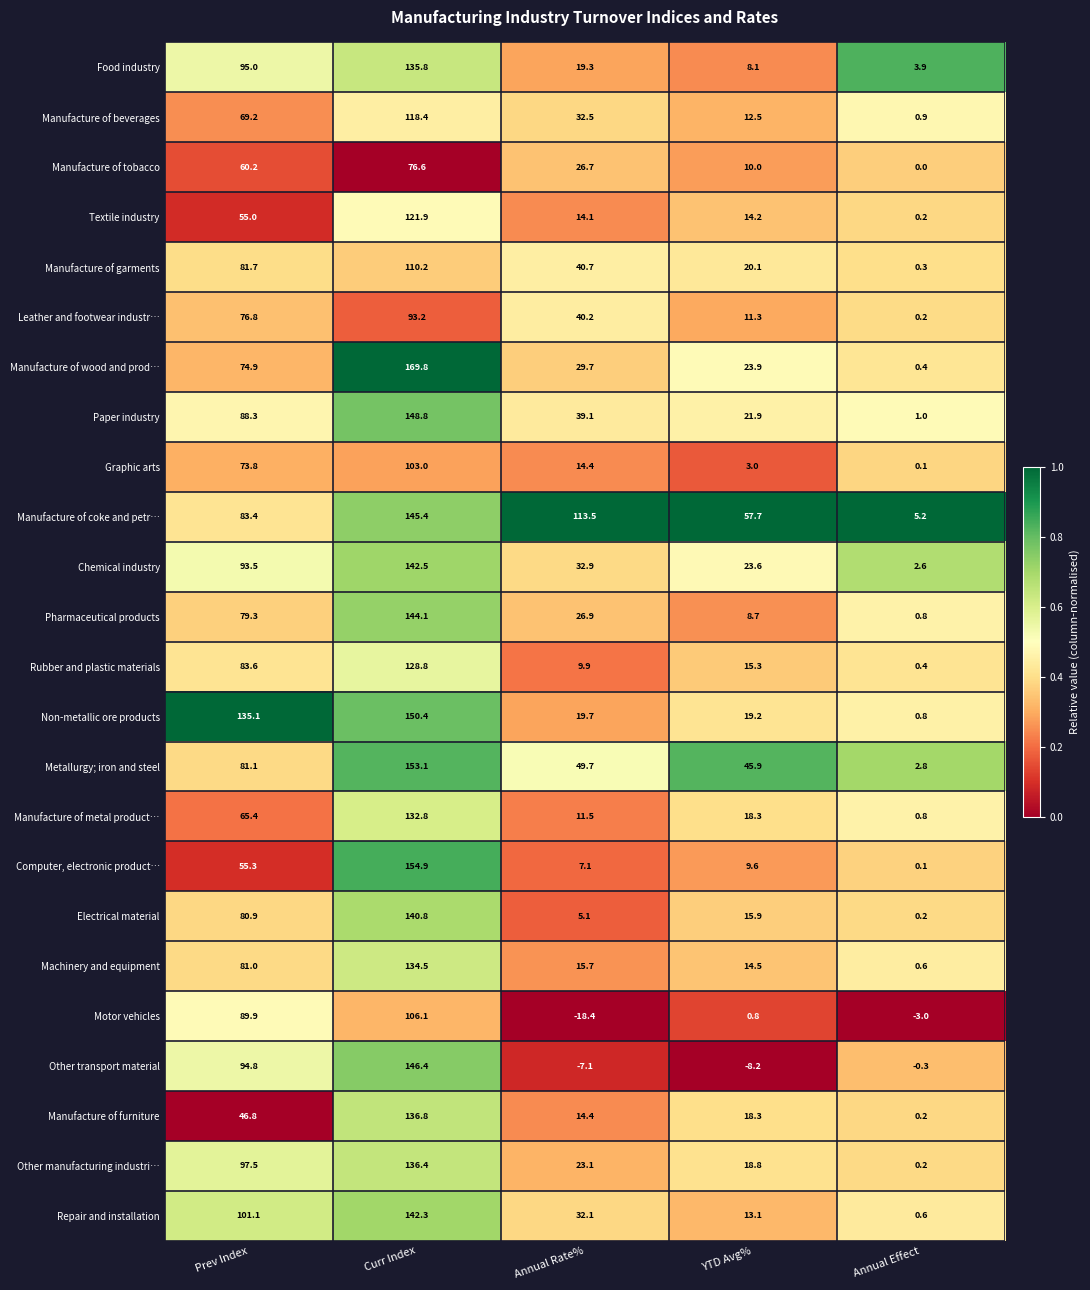

At which category does the chart reach its peak across all series?

Curr Index